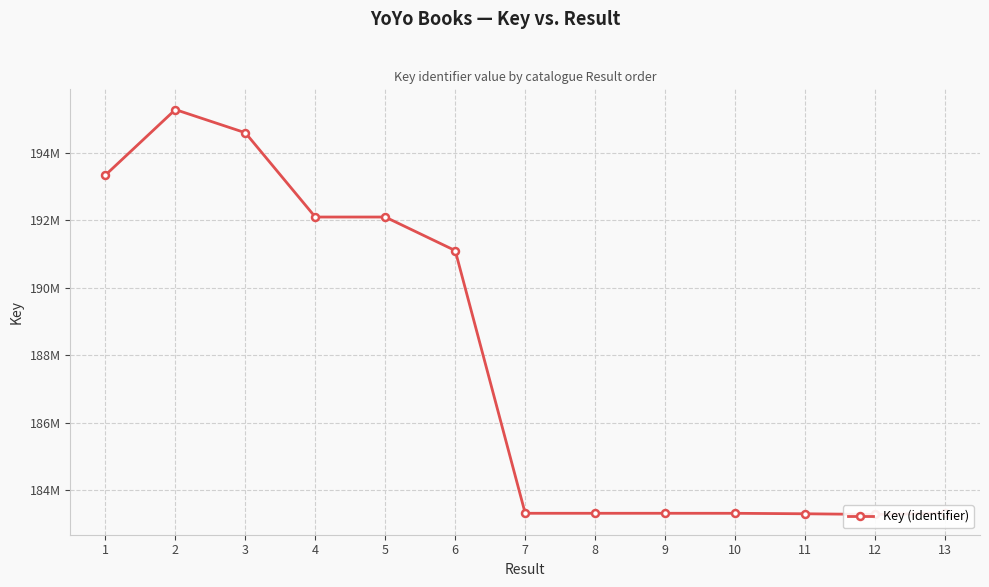

How many points are lower than both their immediate neighbors (excluding endpoints)?

2